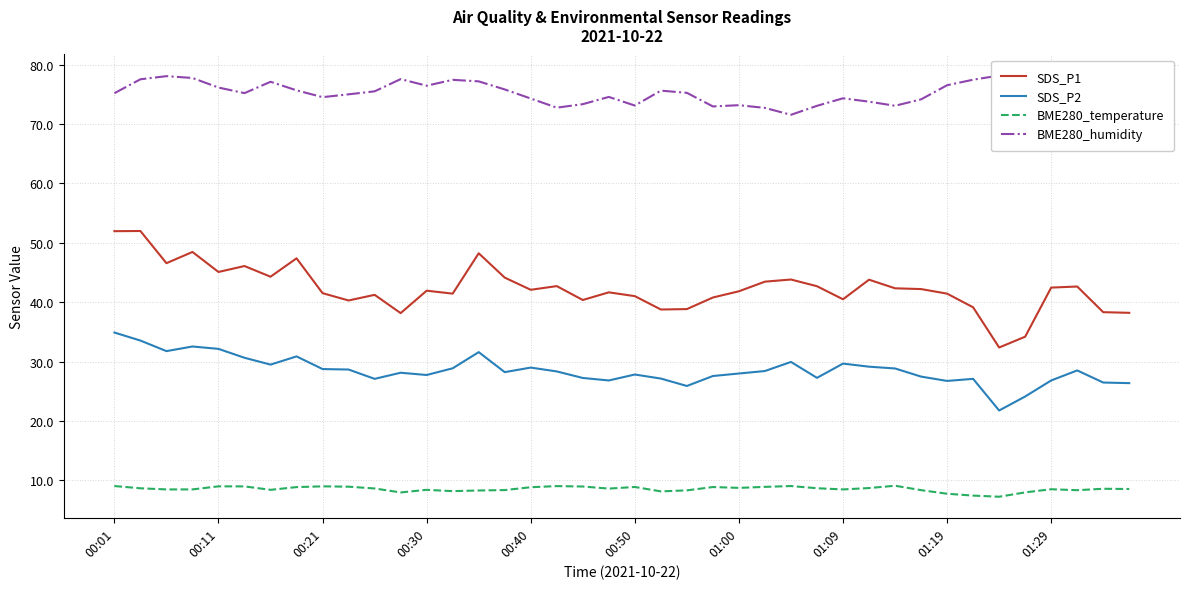

Where does the BME280_temperature series first go above 8?

00:01